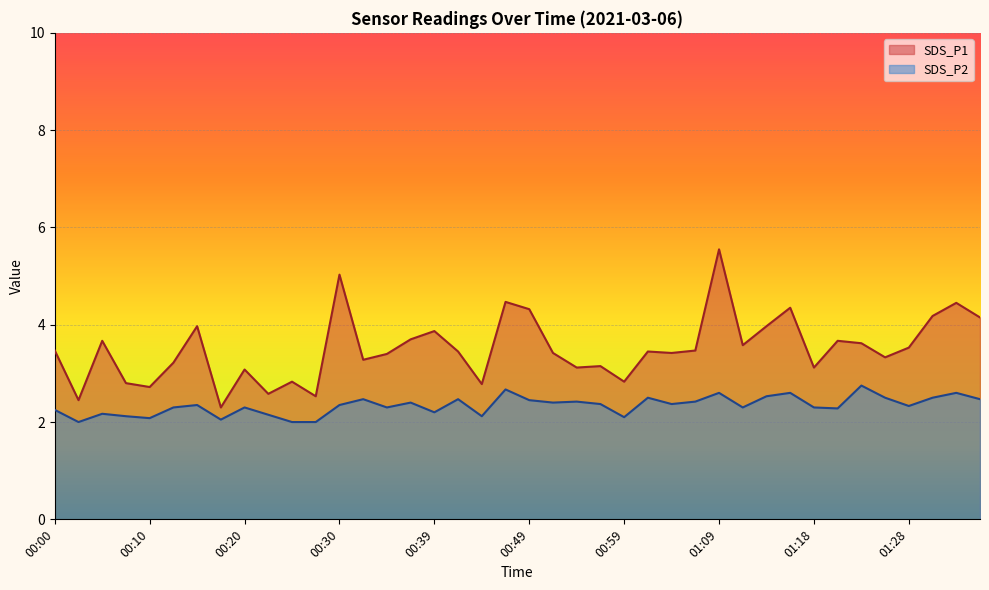

Where is the first local minimum for SDS_P1?

00:03